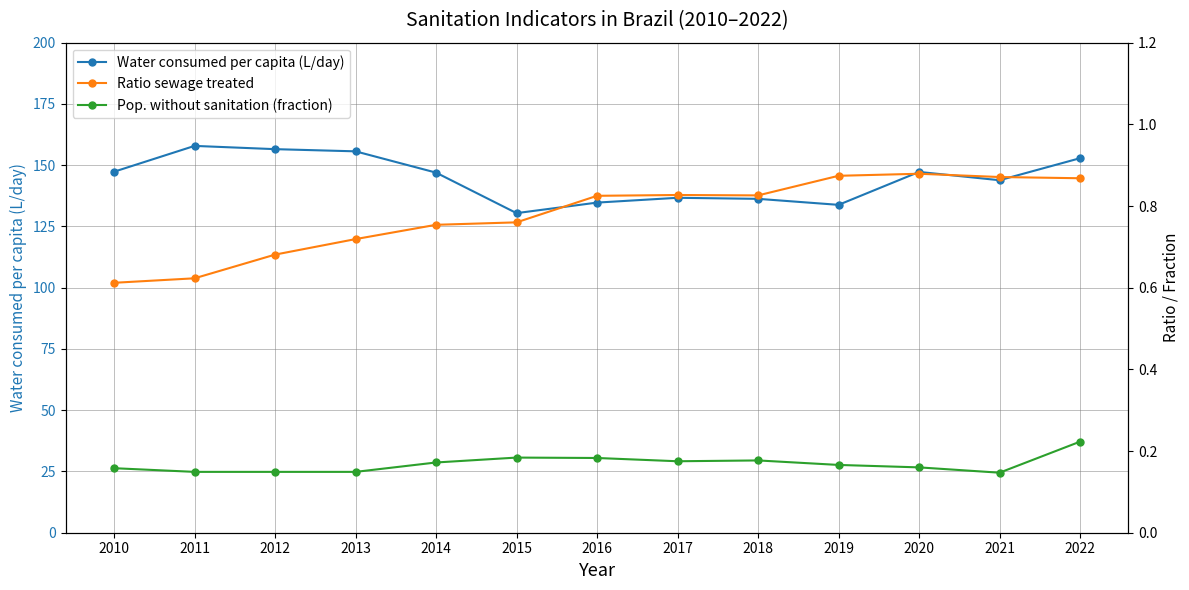

Count the number of data series in this chart.

3